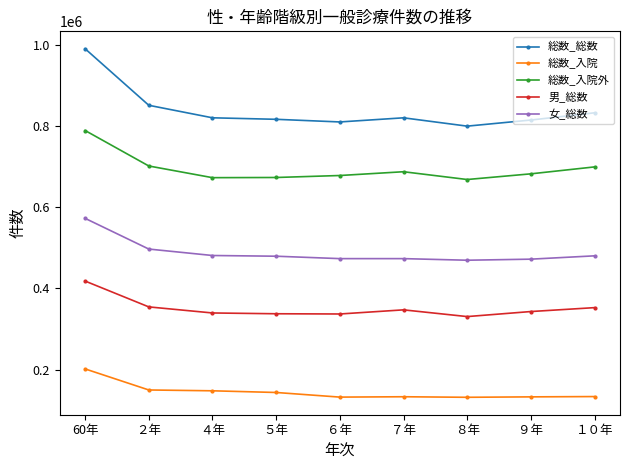

What is the label of the 7th point from the left?

８年